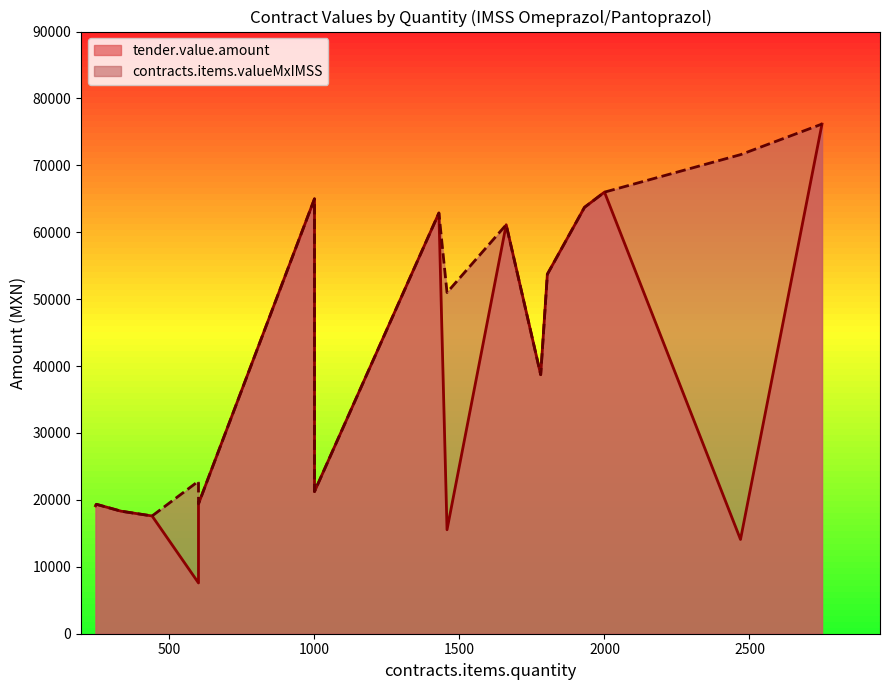

Where is contracts.items.valueMxIMSS nearest to the value 46887?

1457